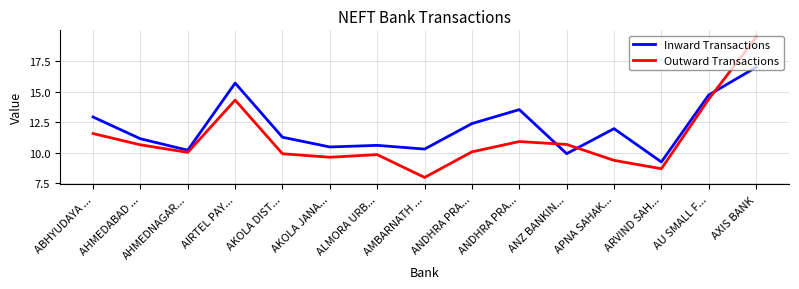

What is the total value across all series at AU SMALL F...?

29.1